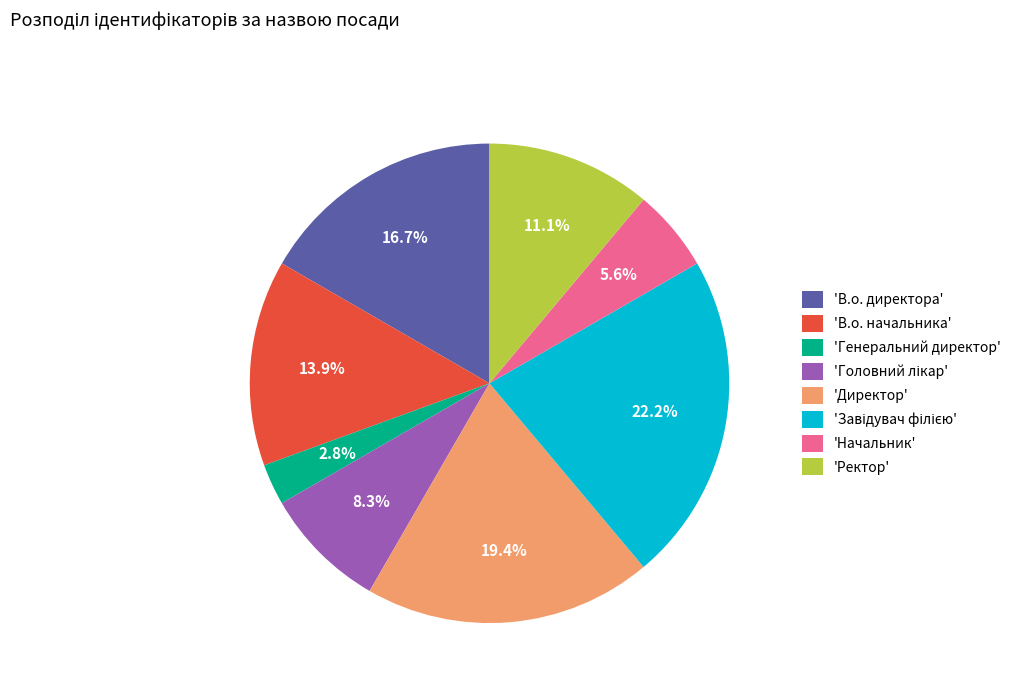

Is there any slice that represents more than half of the pie?

No